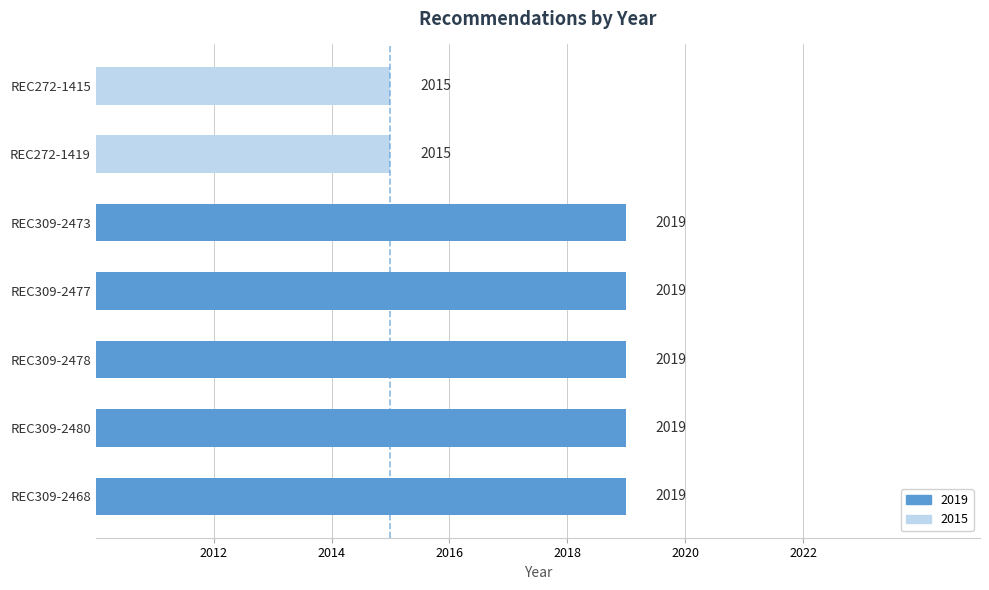

How many values are below 2019?

2